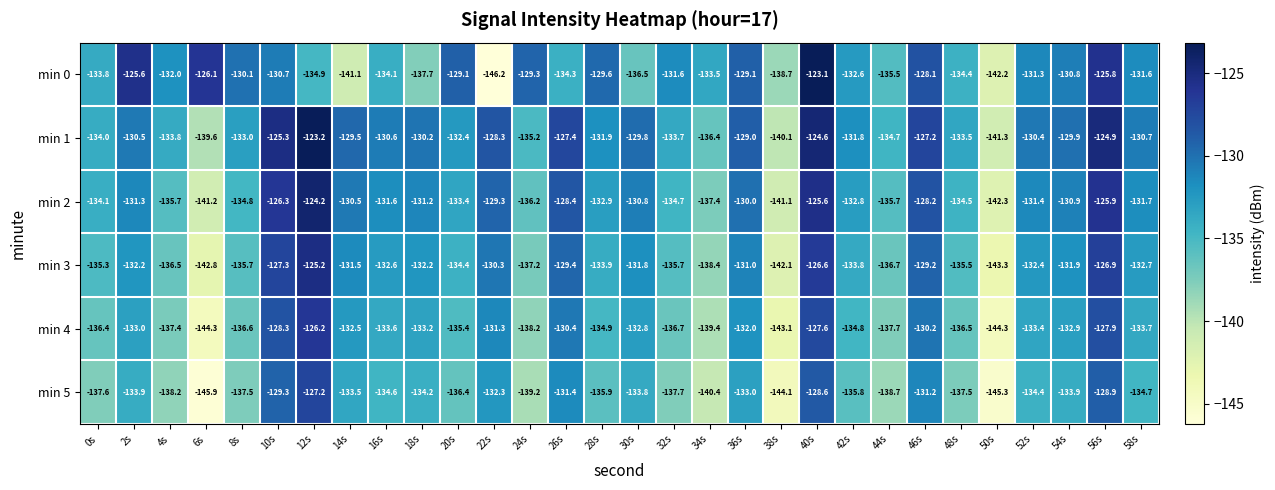

What is the difference between the maximum and minimum values in the min 0 series?

23.1